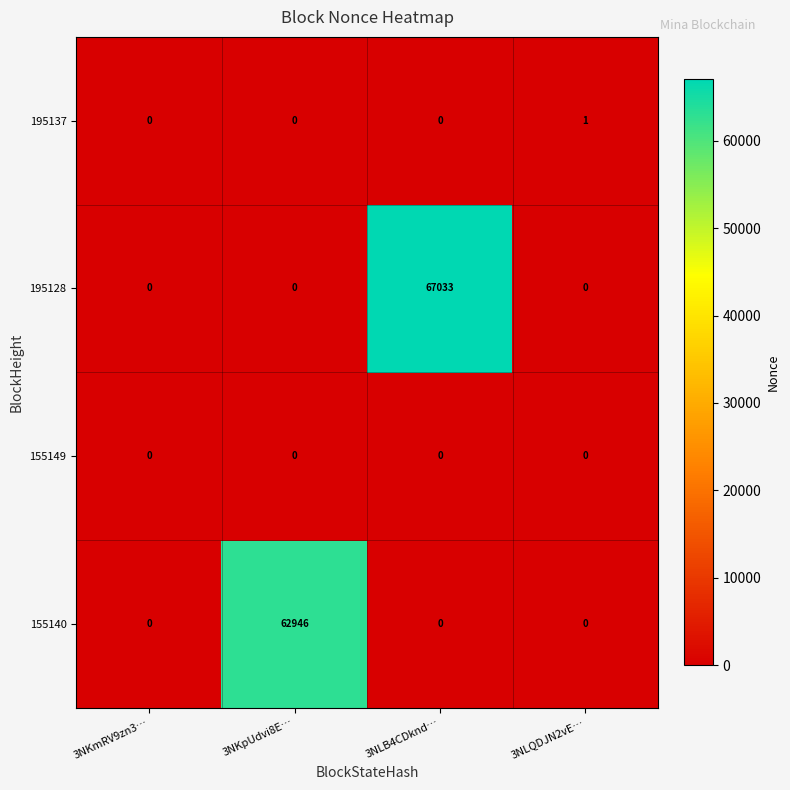

Count the 155140 values in the range 0 to 62946.

4